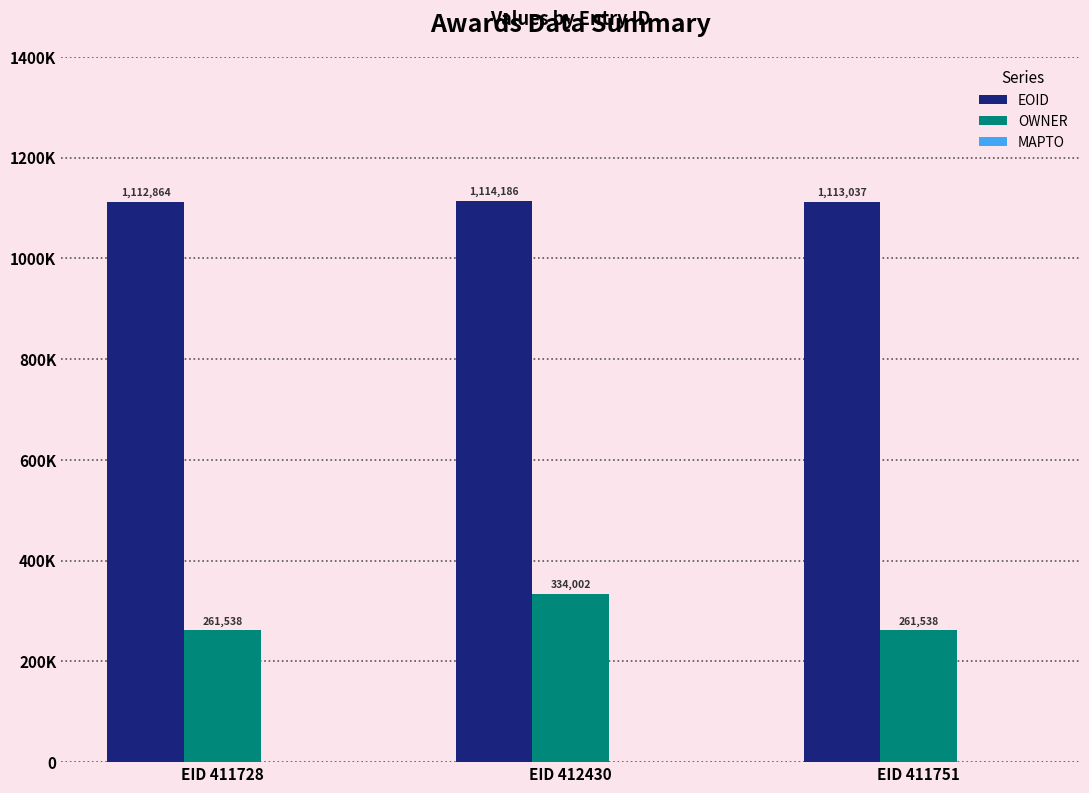

Does the chart contain stacked bars?

No